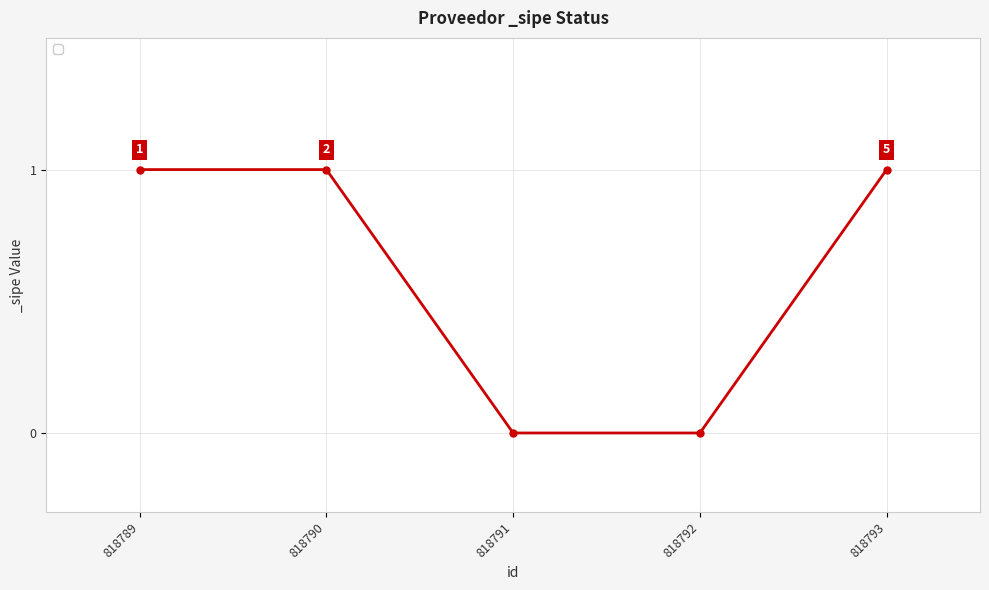

What is the approximate value at 818790?

1